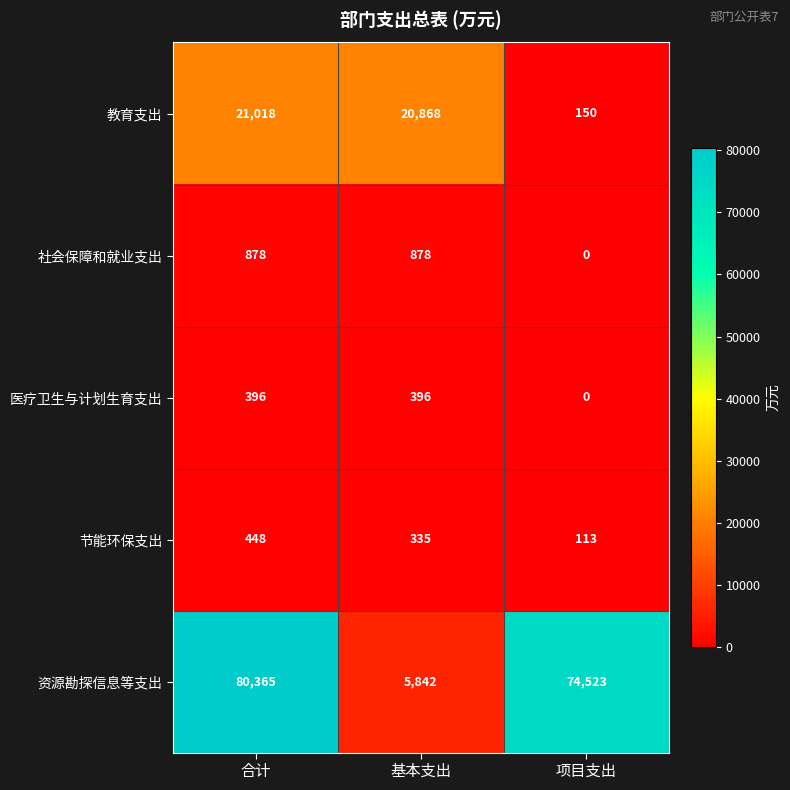

What is the greatest value displayed?

80365